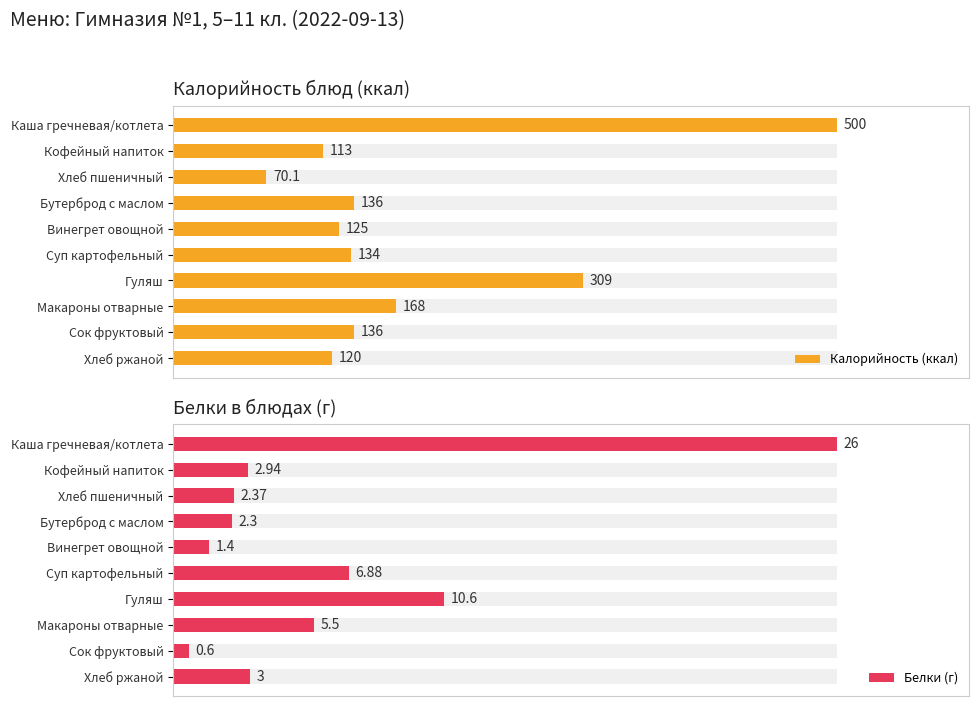

List the series in order of their peak value, lowest first.

Белки (г), Калорийность (ккал)